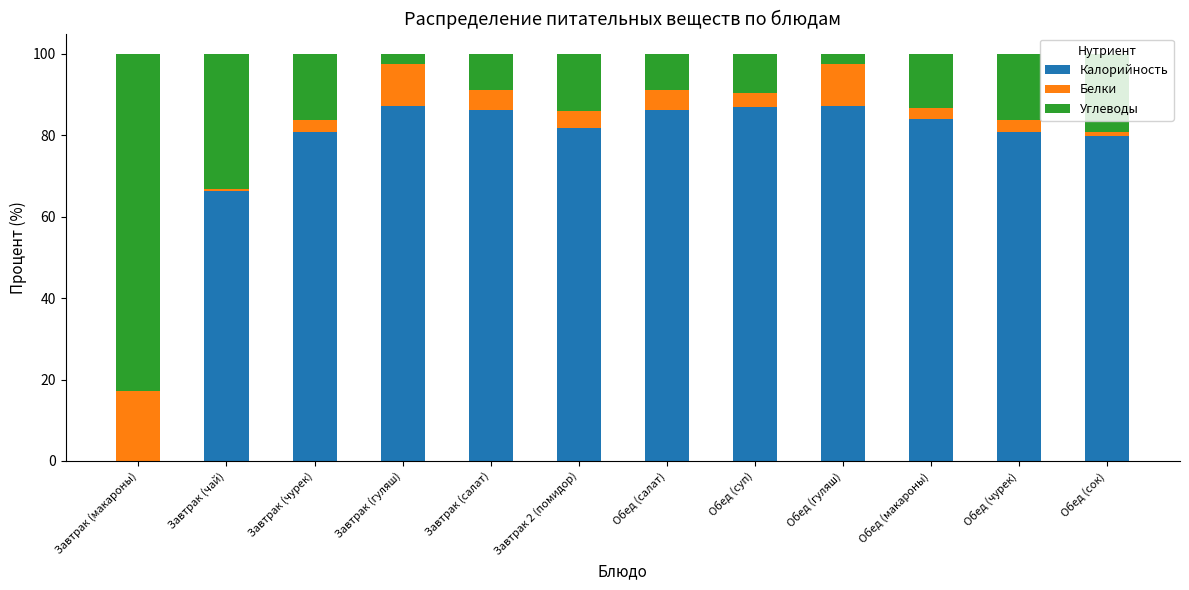

The Калорийность series shows 66.4 at Завтрак (чай). True or false?

True